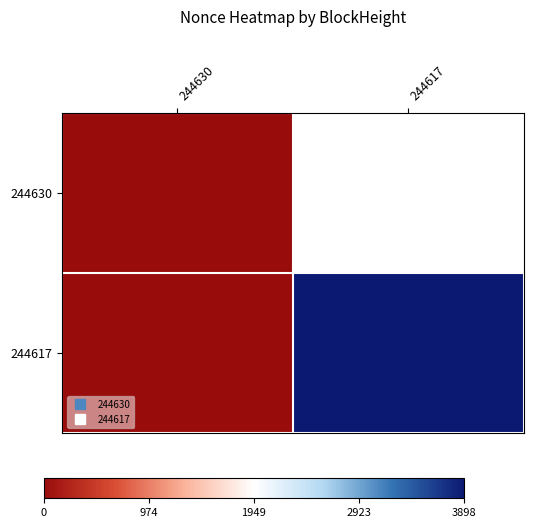

Rank the series at 244630 from highest to lowest value.

244630, 244617